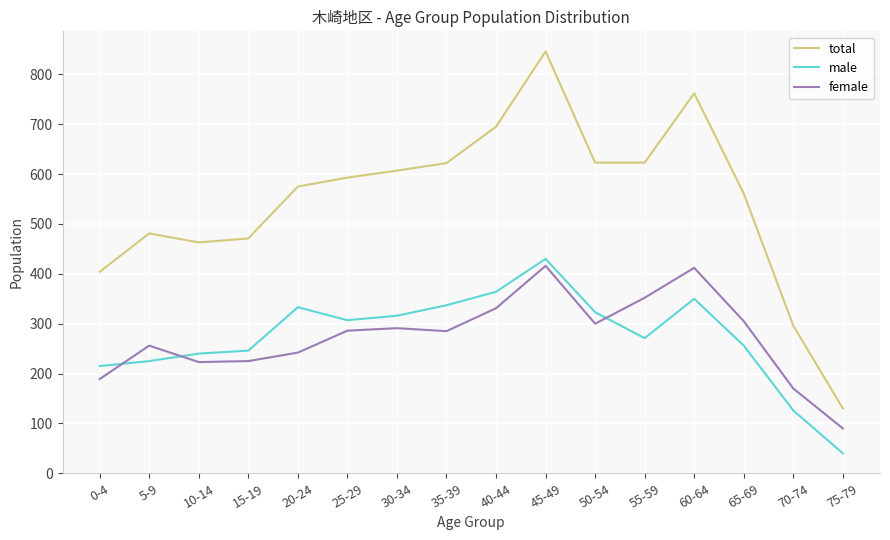

What is the total value across all series at 5-9?

962